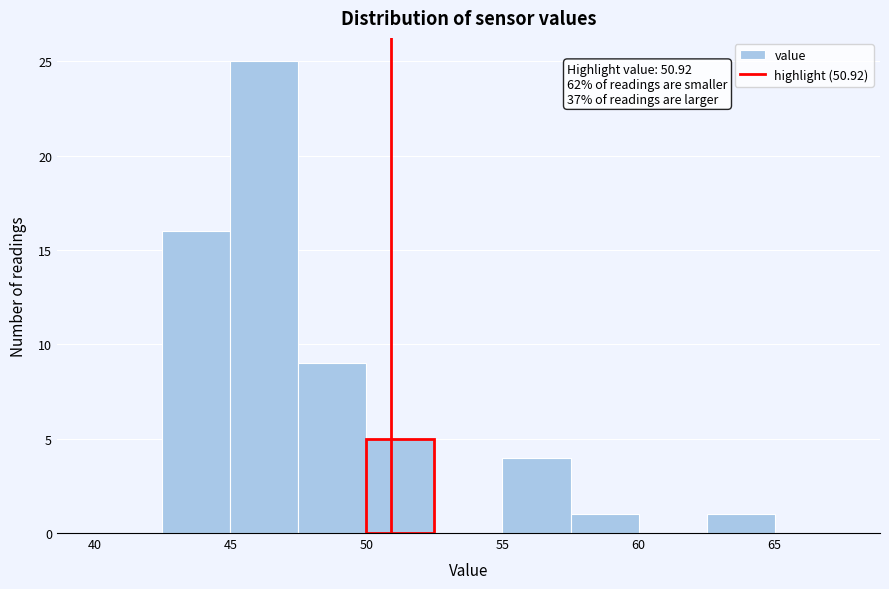

Which range on the x-axis has the tallest bar?

45.0 to 47.5